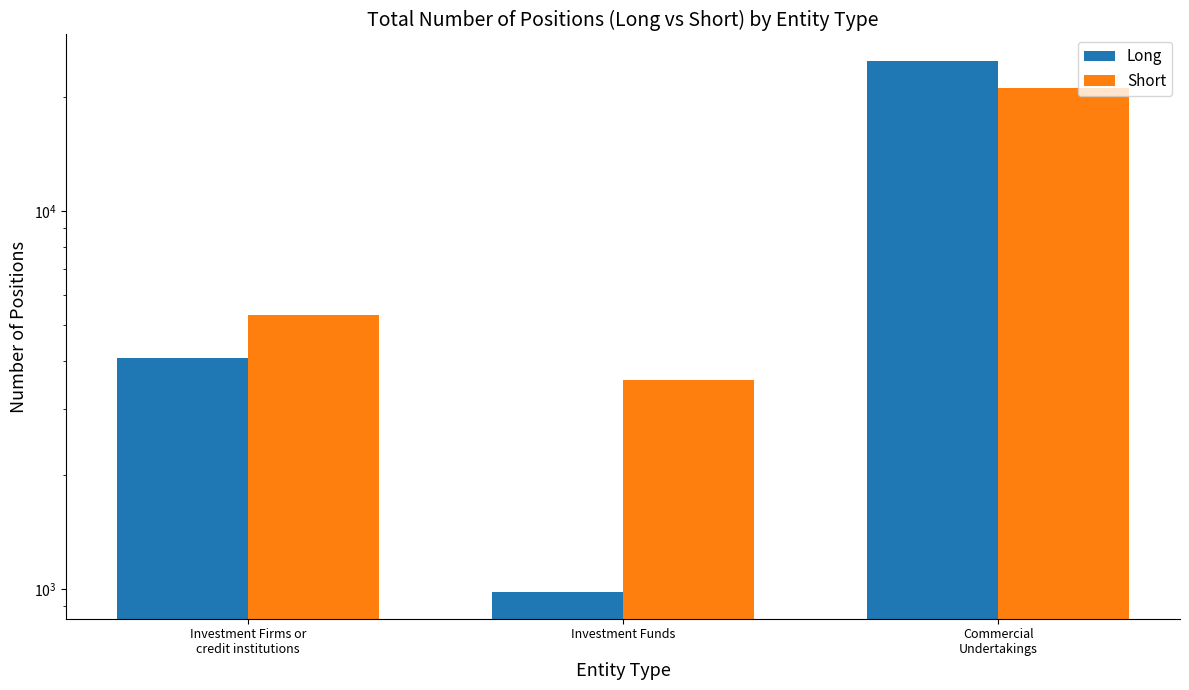

What are all the series names shown in the legend?

Long, Short